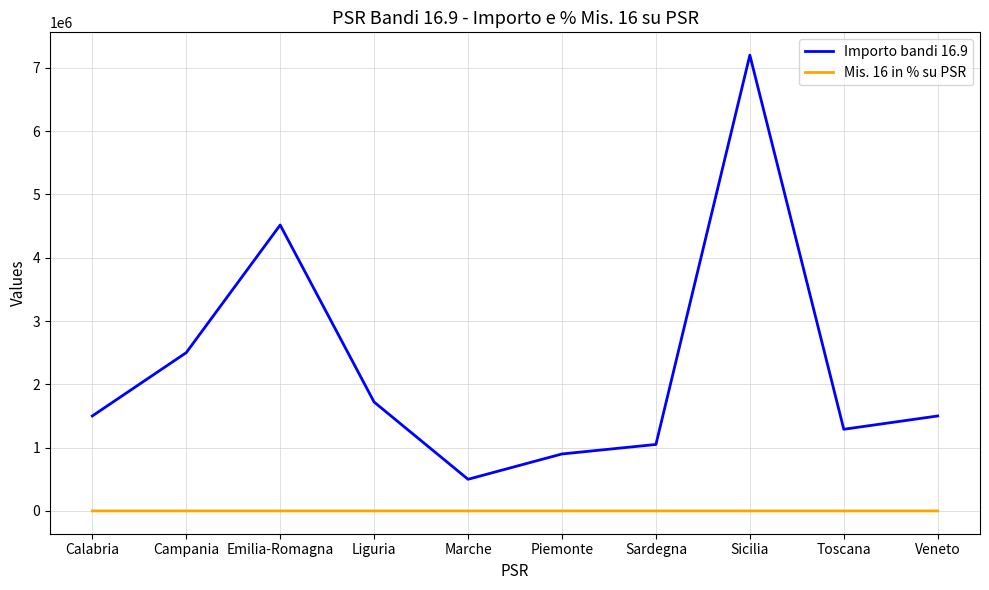

The Importo bandi 16.9 series shows 7200000.0 at Sicilia. True or false?

True